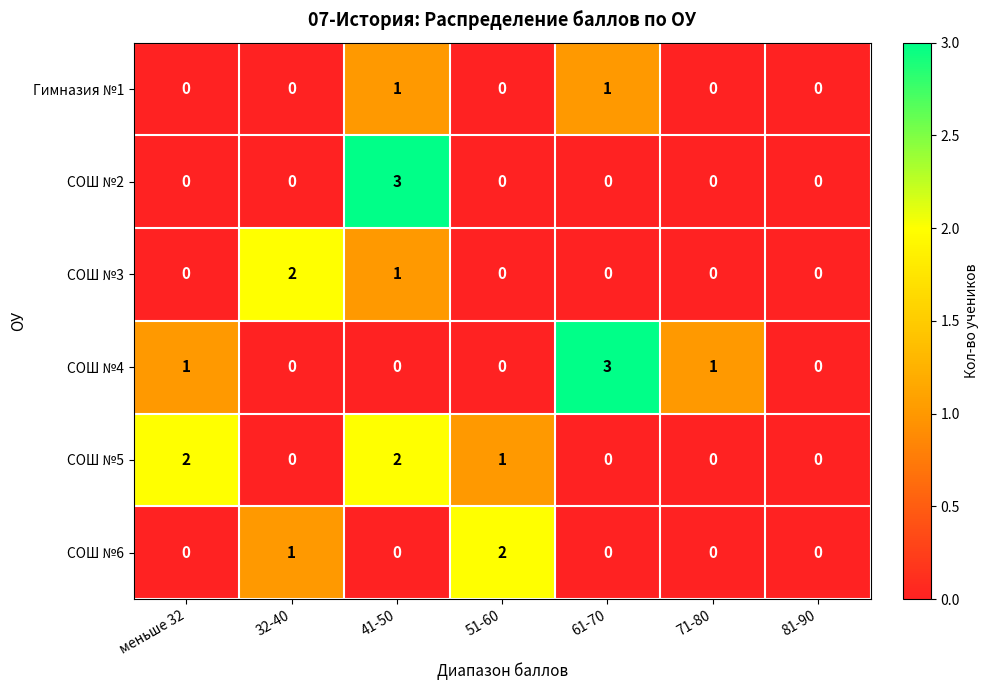

What is the sum of all СОШ №3 values?

3